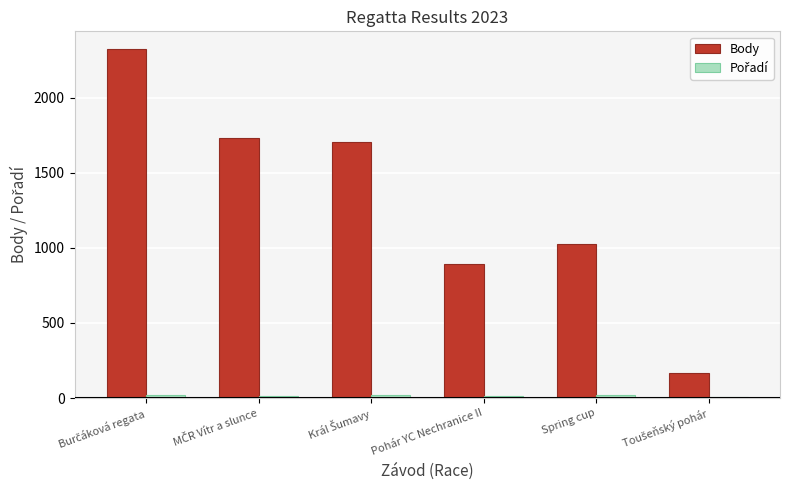

Which series has the largest total across all categories?

Body